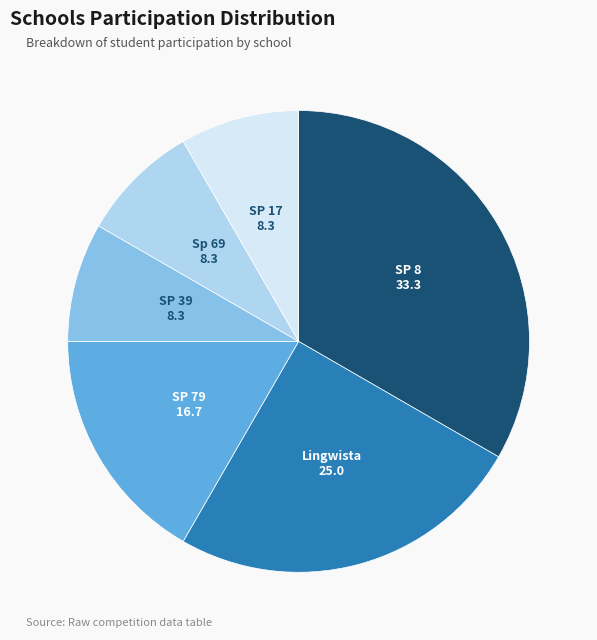

Does SP 8 account for over 50% of the chart?

No